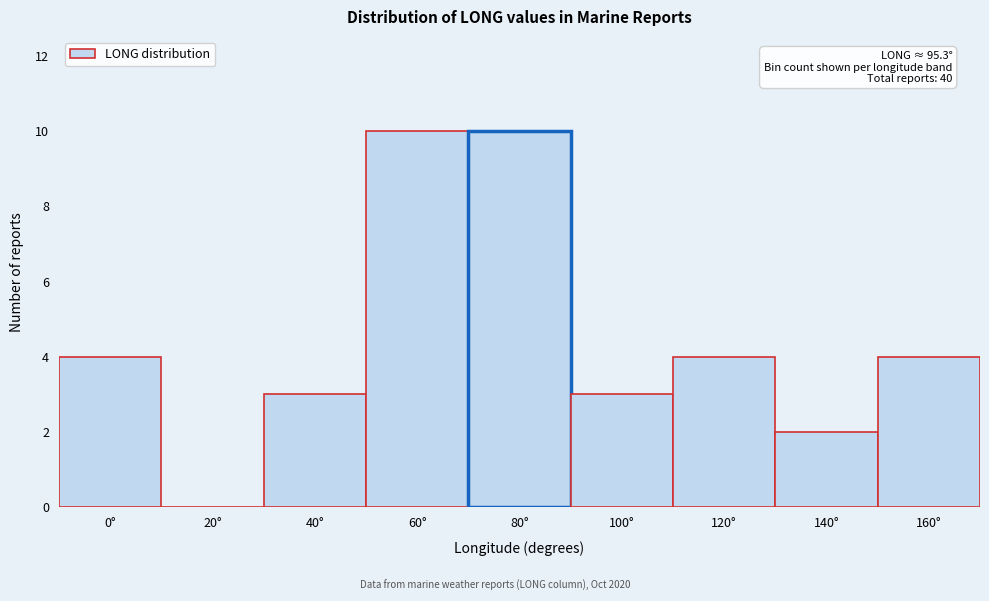

Reading right to left, list all the values displayed in this chart.

160°=4	140°=2	120°=4	100°=3	80°=10	60°=10	40°=3	20°=0	0°=4